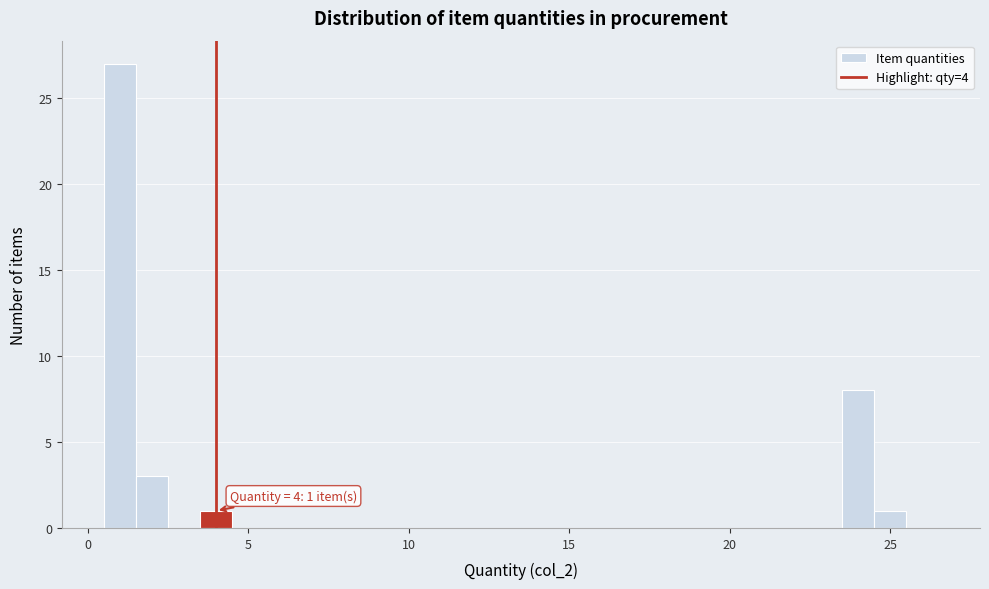

Read against the x-axis, roughly where is the centre of the tallest bar?

1.0